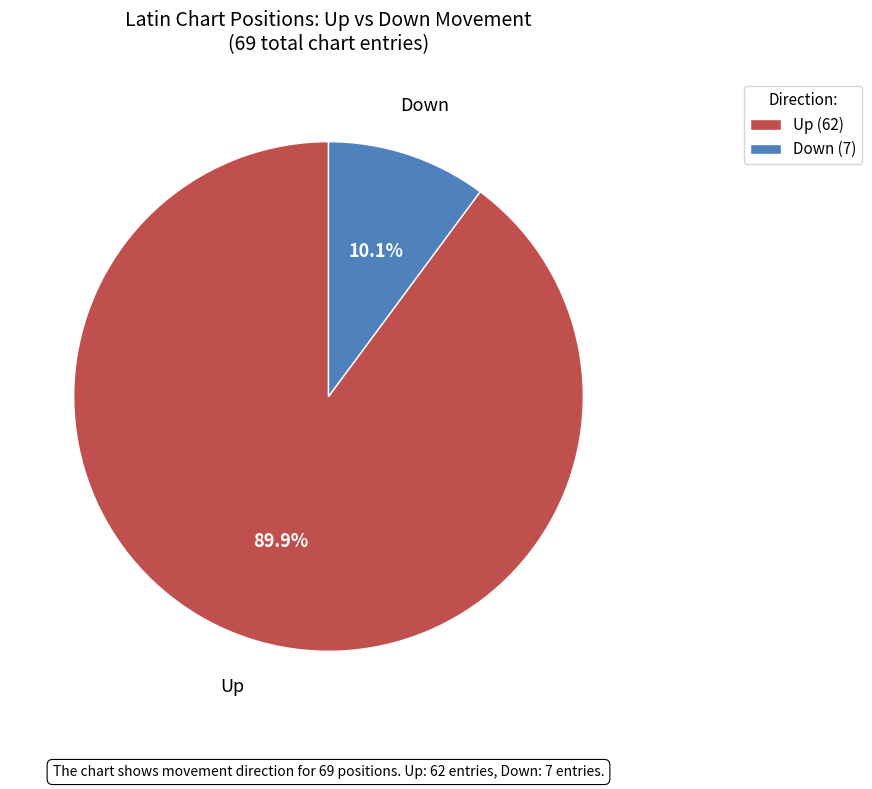

How many segments does this pie chart have?

2